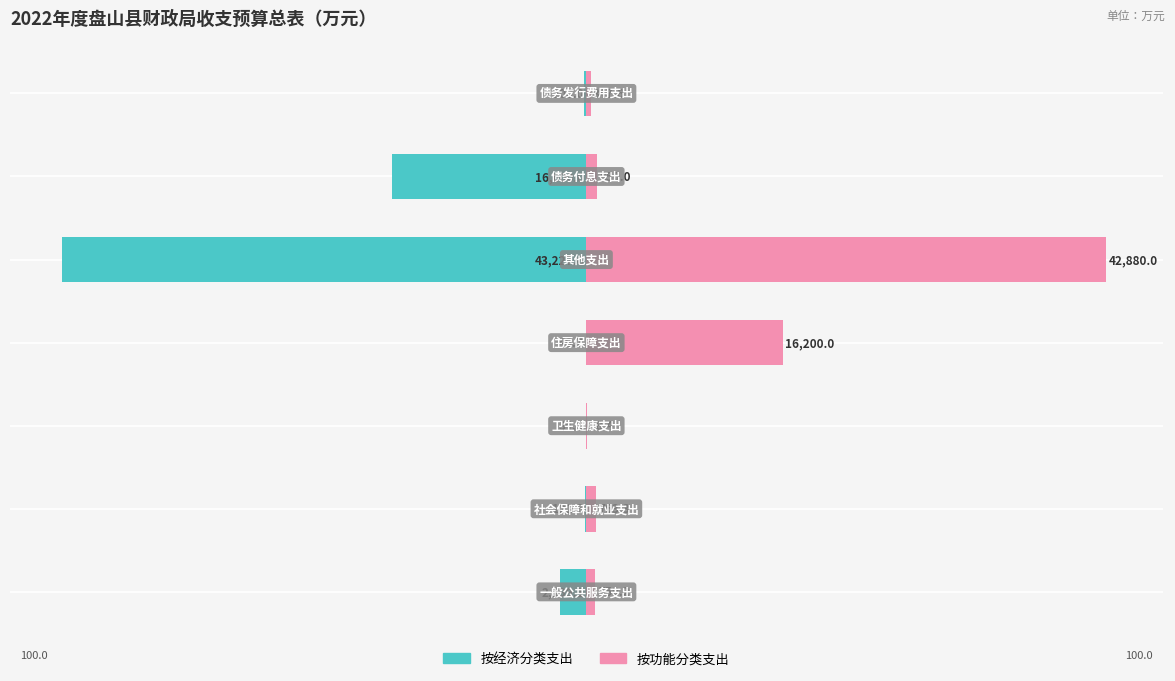

What is the value of the 按功能分类 bar at the 5th from the left?

99.2